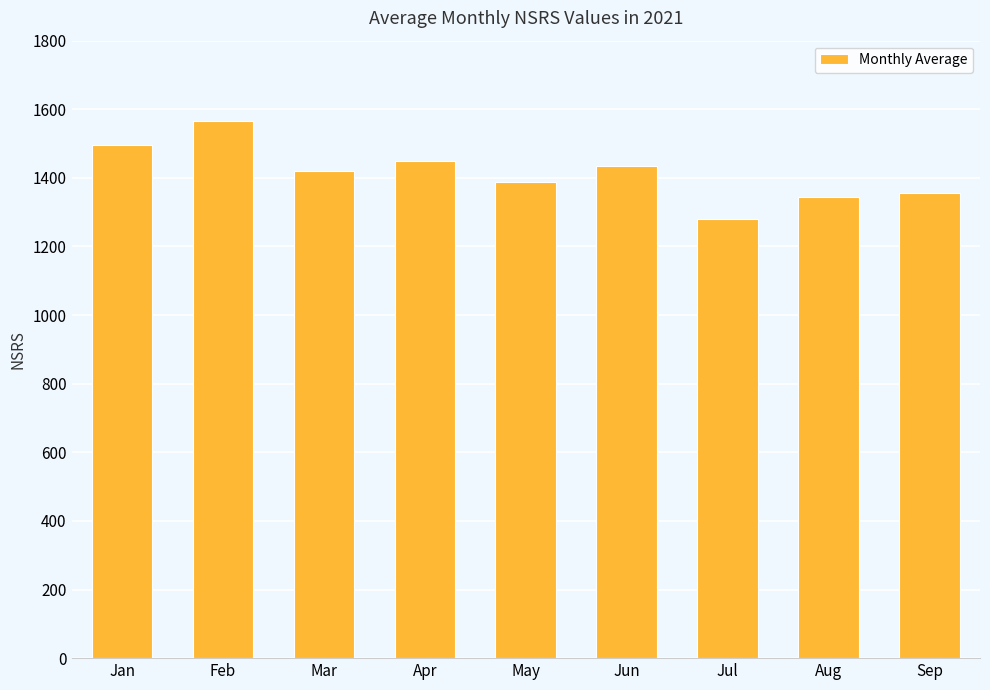

The chart shows a value of 1449.7 at Apr. True or false?

True